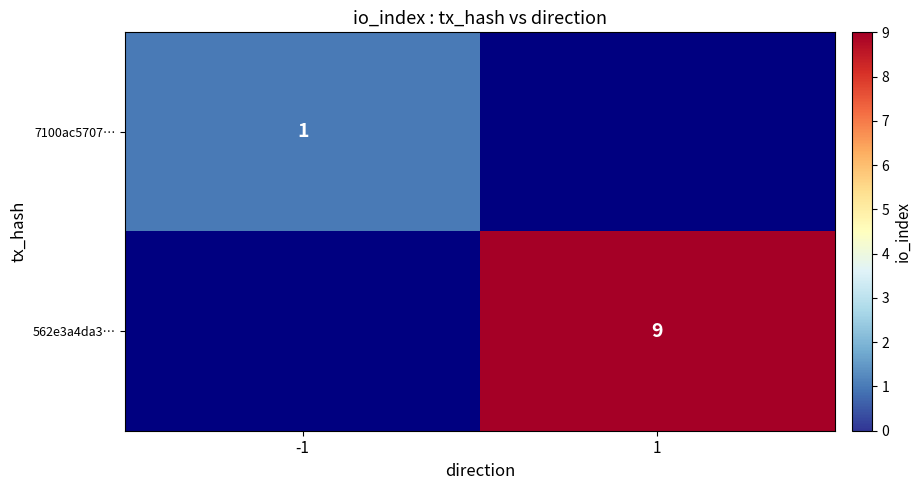

What is the sum of all 562e3a4da3… values?

9